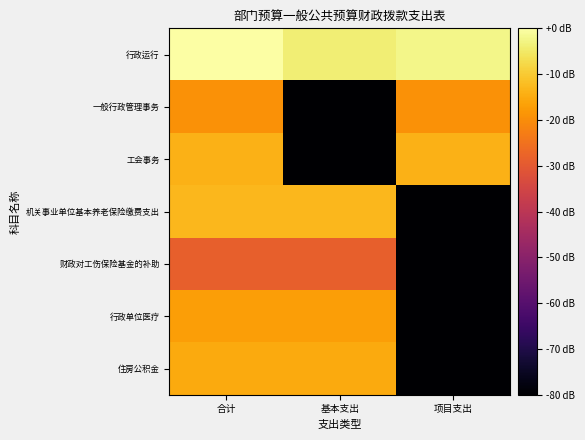

Reading right to left, extract all data points from this chart.

行政运行: 项目支出=-2.3	基本支出=-3.8	合计=0.0
一般行政管理事务: 项目支出=-19.3	基本支出=-80.0	合计=-19.3
工会事务: 项目支出=-13.9	基本支出=-80.0	合计=-13.9
机关事业单位基本养老保险缴费支出: 项目支出=-80.0	基本支出=-12.9	合计=-12.9
财政对工伤保险基金的补助: 项目支出=-80.0	基本支出=-28.5	合计=-28.5
行政单位医疗: 项目支出=-80.0	基本支出=-17.0	合计=-17.0
住房公积金: 项目支出=-80.0	基本支出=-15.1	合计=-15.1